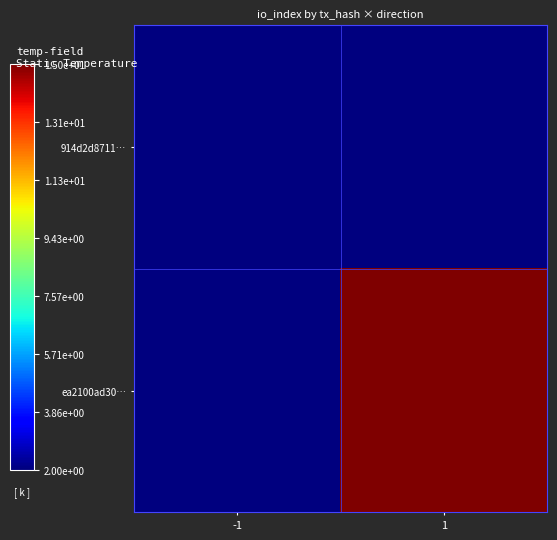

Reading left to right, list all the values displayed in this chart.

914d2d8711…: -1=2	1=0
ea2100ad30…: -1=0	1=15